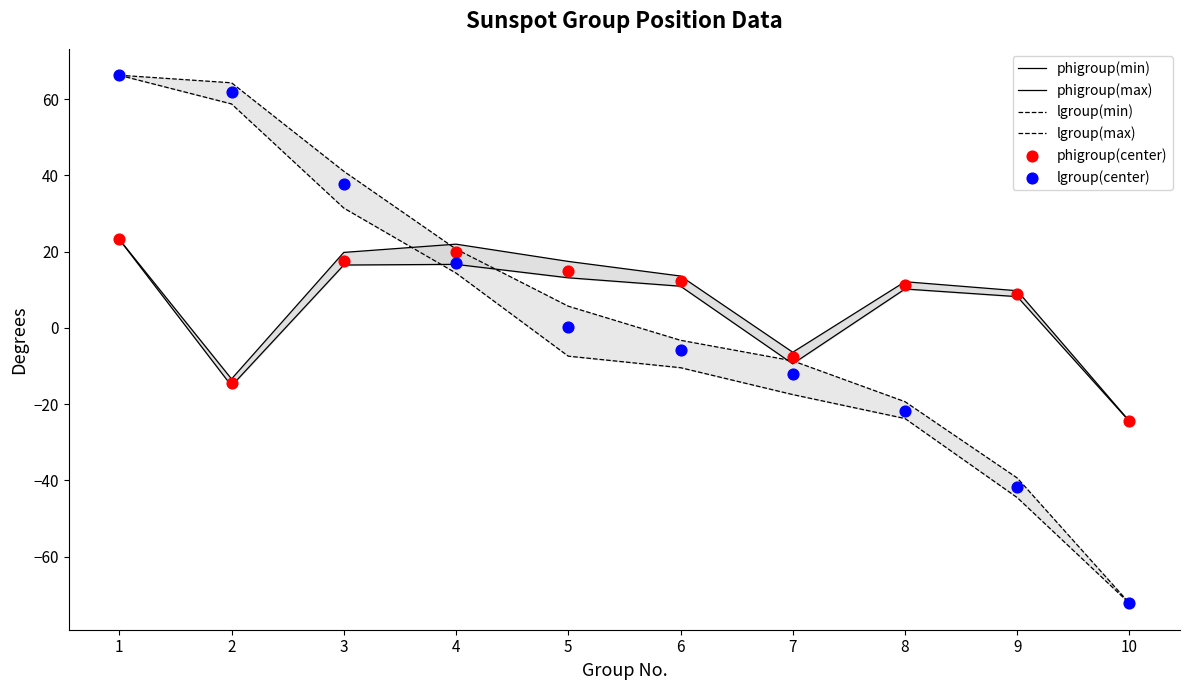

Which series contains the highest Y value?

lgroup(min)